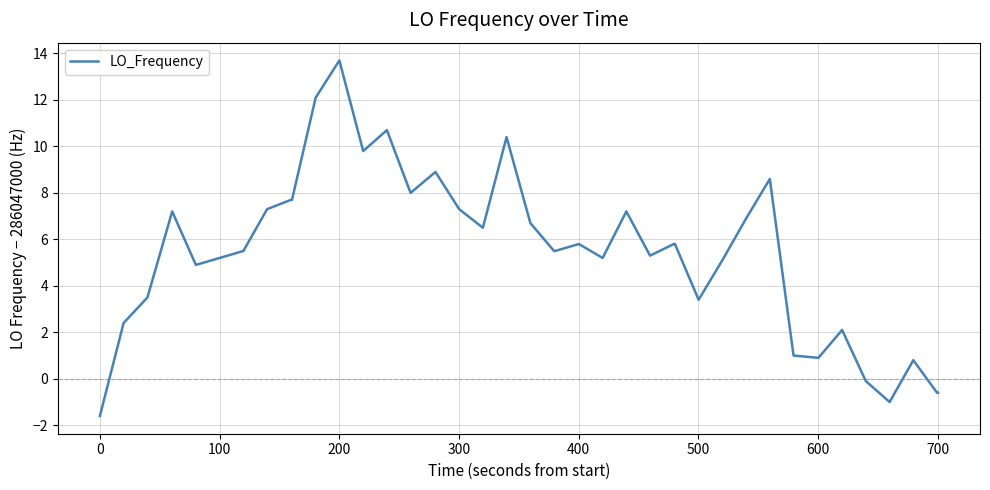

What is the sum of all values?

216.5